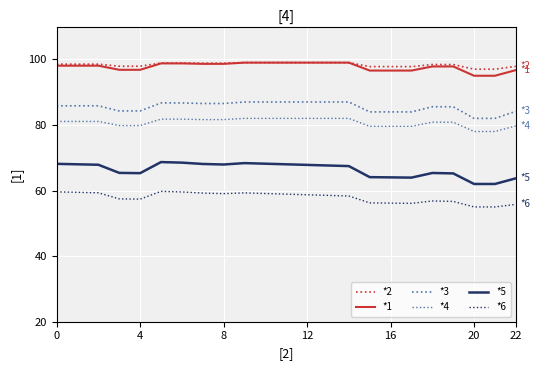

At which category does the chart reach its peak across all series?

9